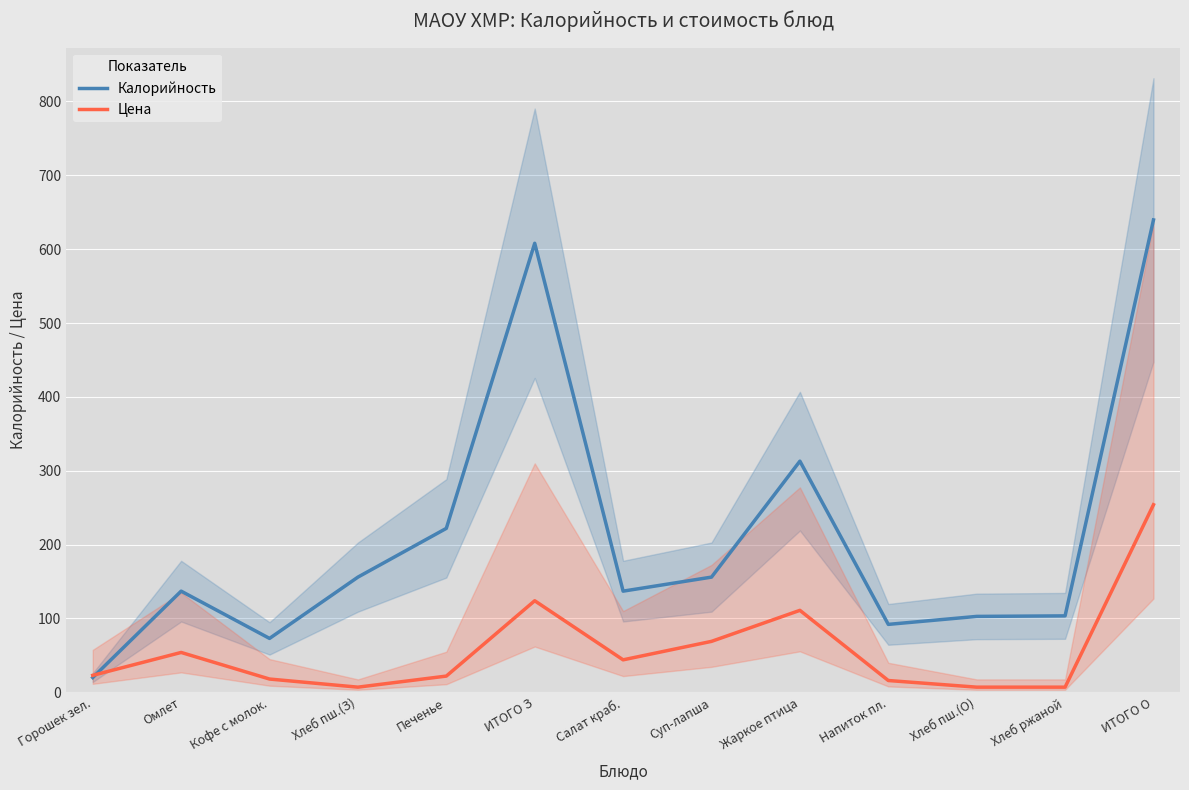

How many lines are shown in the chart?

2